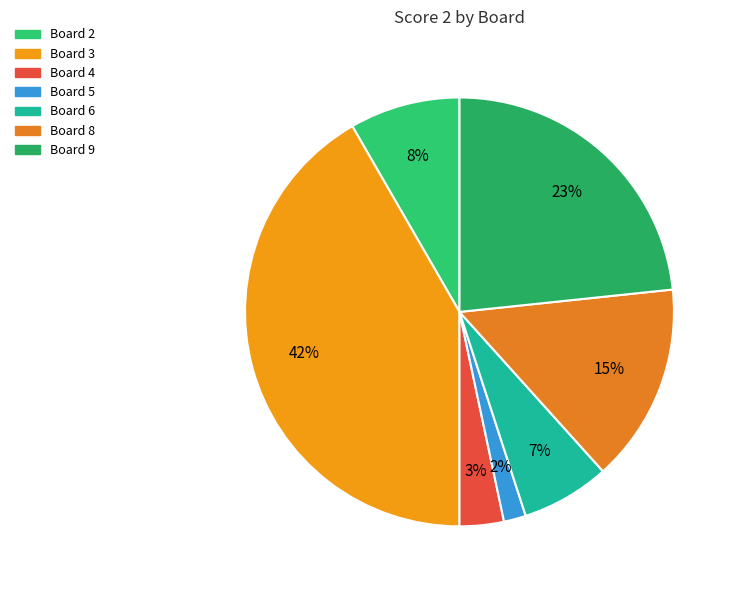

Which category has the biggest portion of the pie?

Board 3